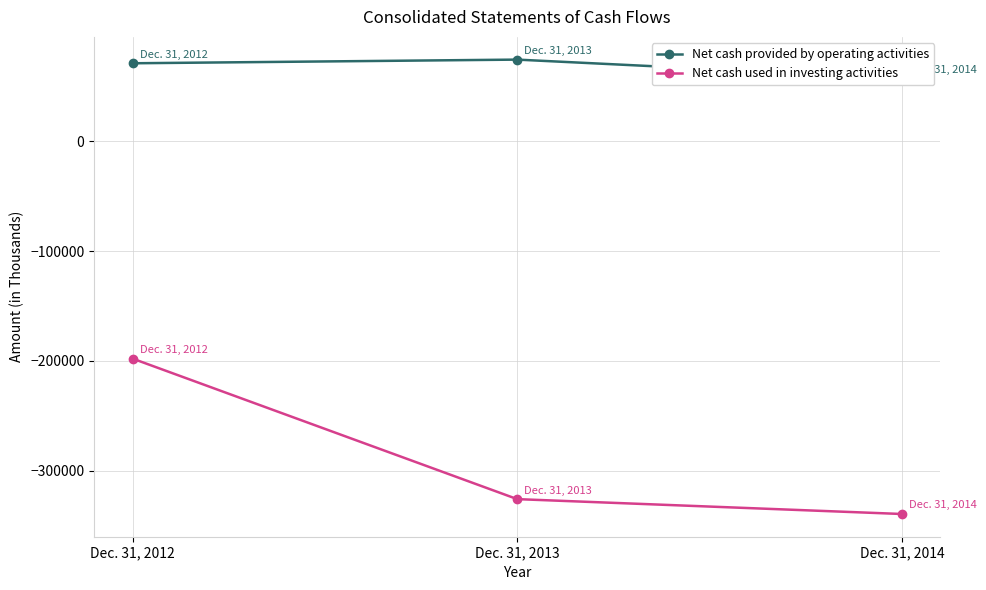

Which category has the highest value across all series?

Dec. 31, 2013